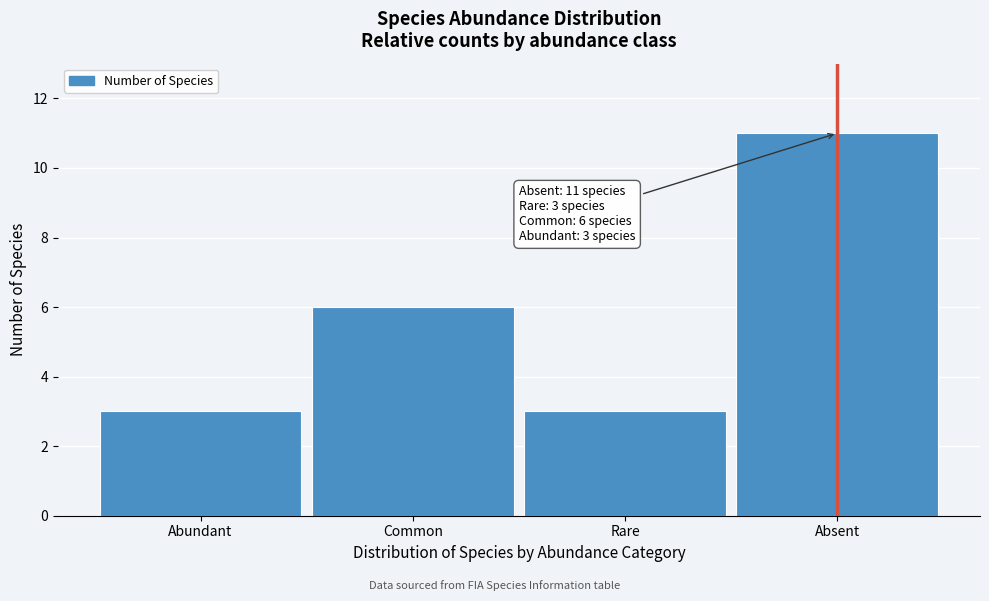

Reading left to right, extract all data points from this chart.

3	6	3	11